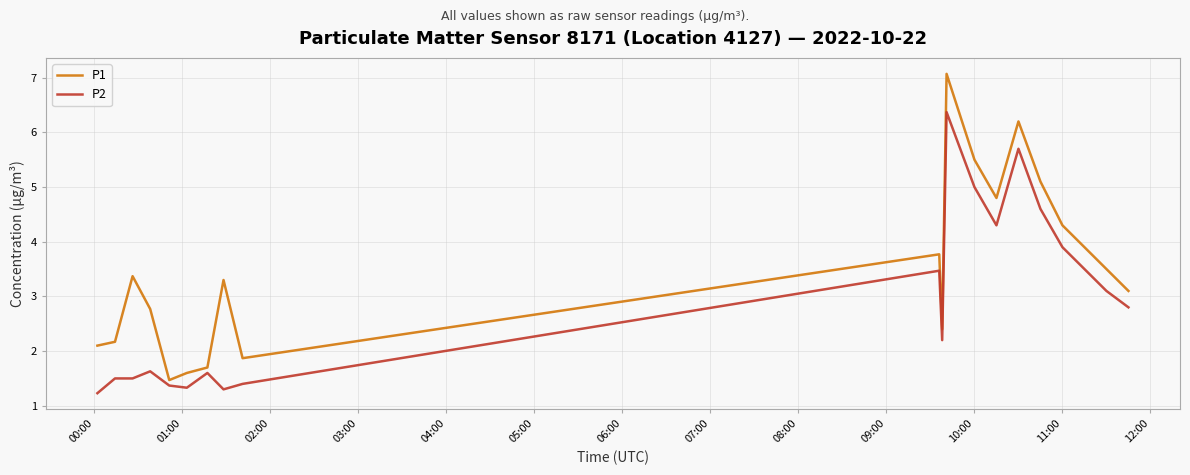

Rank the series by their maximum value, from lowest to highest.

P2, P1